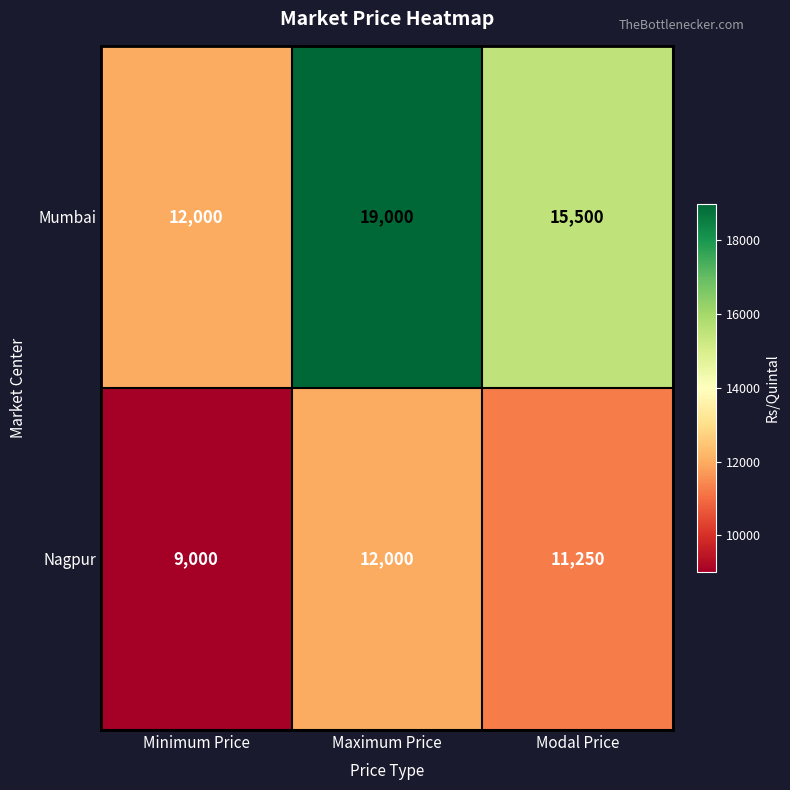

The Mumbai series shows 19000 at Maximum Price. True or false?

True